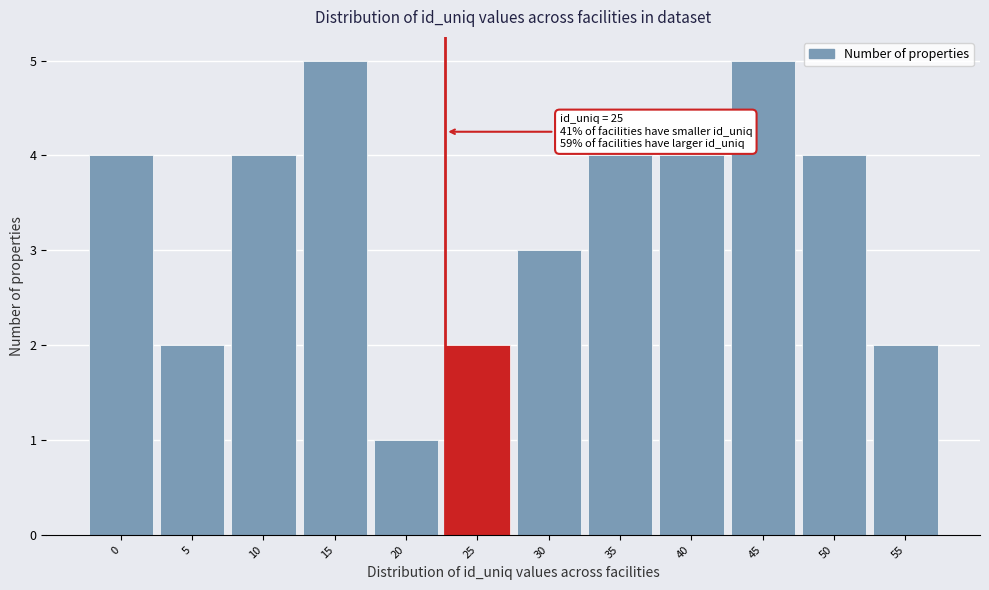

Reading left to right, what are all the values shown in this chart?

4	2	4	5	1	2	3	4	4	5	4	2